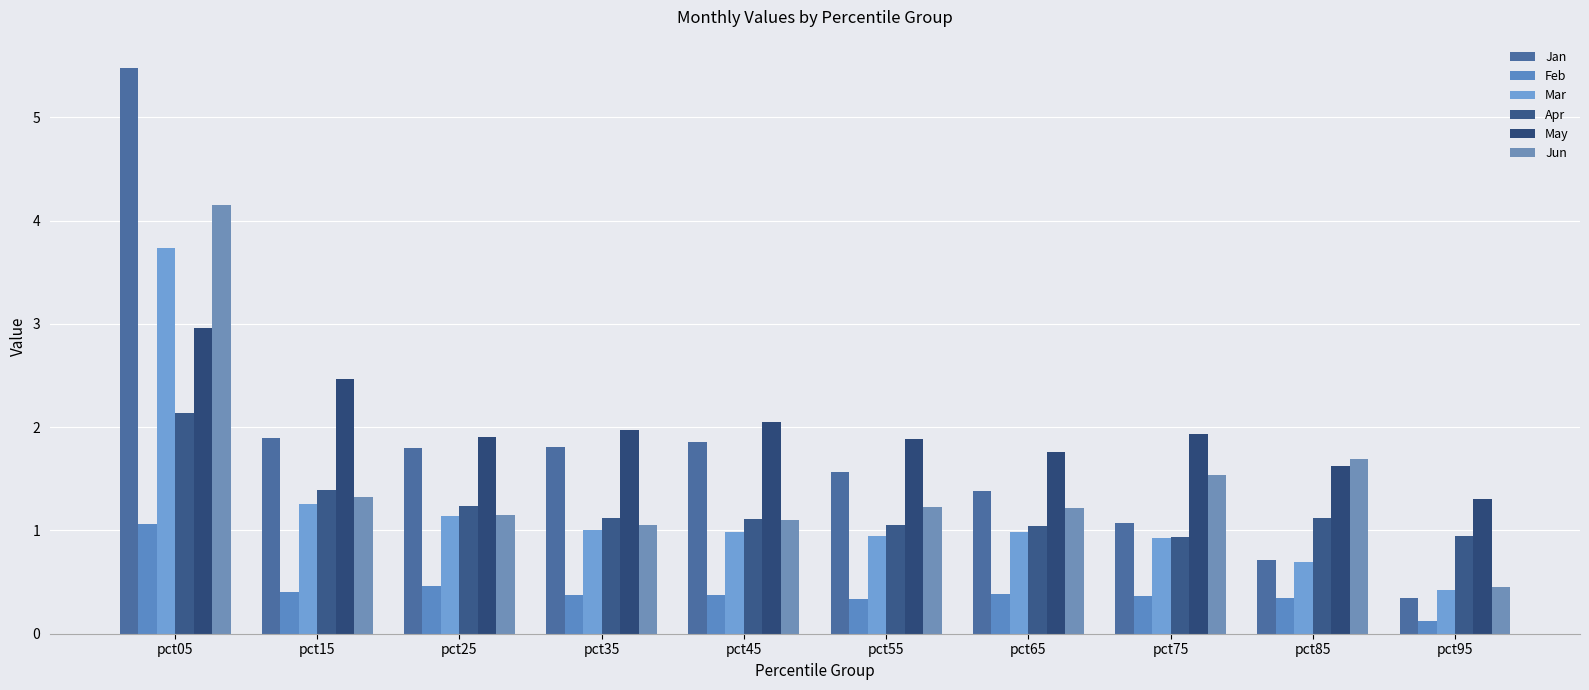

Reading left to right, transcribe all the data shown in this chart.

Jan: pct05=5.5	pct15=1.9	pct25=1.8	pct35=1.8	pct45=1.9	pct55=1.6	pct65=1.4	pct75=1.1	pct85=0.7	pct95=0.3
Feb: pct05=1.1	pct15=0.4	pct25=0.5	pct35=0.4	pct45=0.4	pct55=0.3	pct65=0.4	pct75=0.4	pct85=0.3	pct95=0.1
Mar: pct05=3.7	pct15=1.3	pct25=1.1	pct35=1.0	pct45=1.0	pct55=0.9	pct65=1.0	pct75=0.9	pct85=0.7	pct95=0.4
Apr: pct05=2.1	pct15=1.4	pct25=1.2	pct35=1.1	pct45=1.1	pct55=1.1	pct65=1.0	pct75=0.9	pct85=1.1	pct95=0.9
May: pct05=3.0	pct15=2.5	pct25=1.9	pct35=2.0	pct45=2.0	pct55=1.9	pct65=1.8	pct75=1.9	pct85=1.6	pct95=1.3
Jun: pct05=4.1	pct15=1.3	pct25=1.2	pct35=1.0	pct45=1.1	pct55=1.2	pct65=1.2	pct75=1.5	pct85=1.7	pct95=0.4